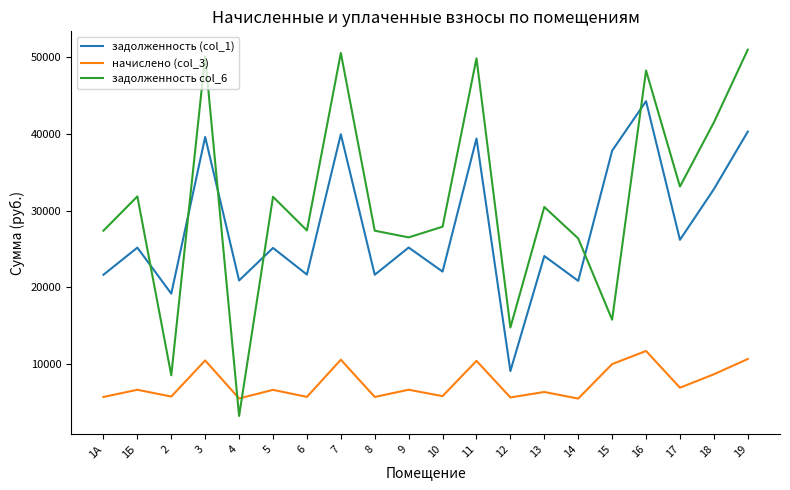

Which series has the largest range (max minus min)?

задолженность col_6